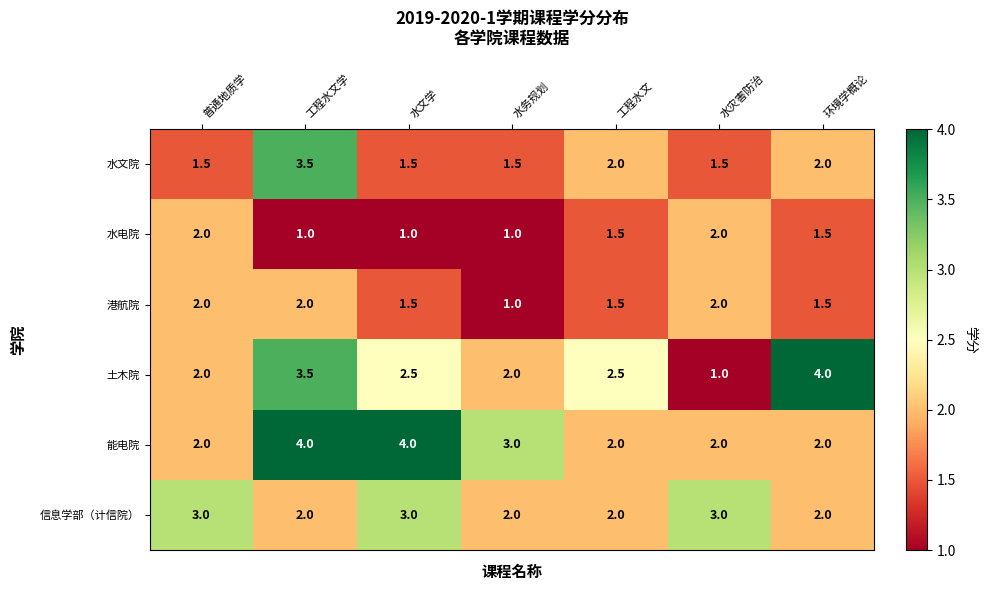

What is the sum of the 土木院 values at 环境学概论 and 水灾害防治?

5.0